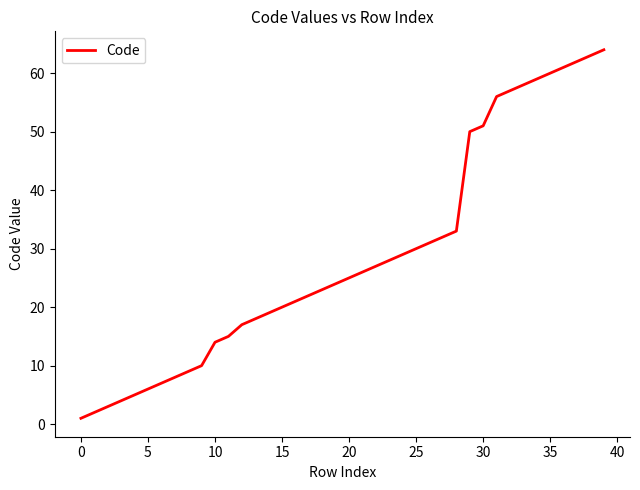

What is the difference between the maximum and minimum values?

63